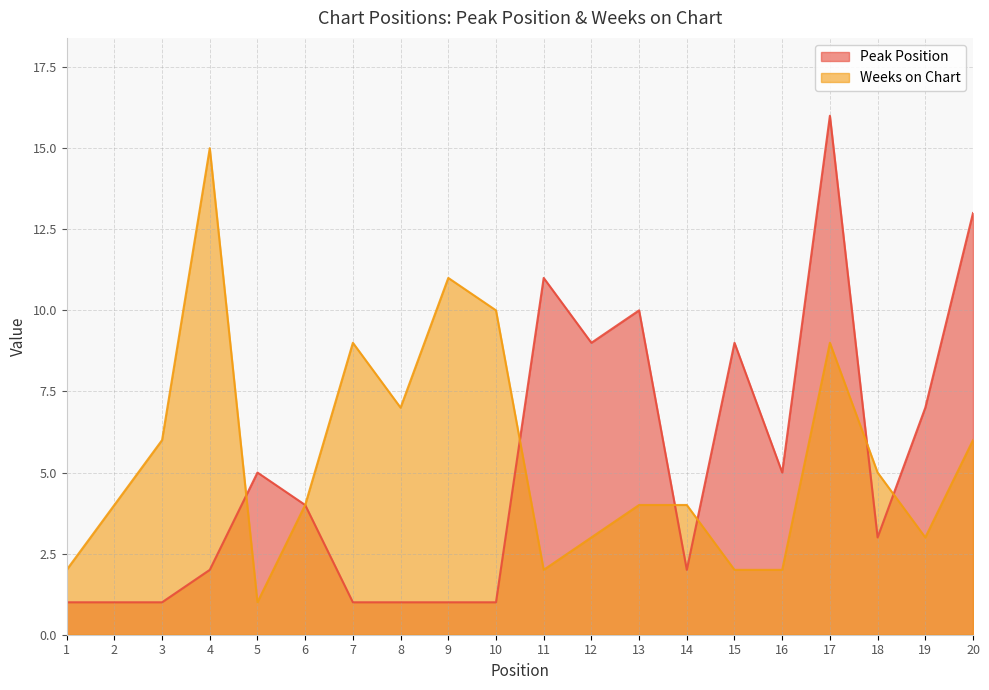

True or false: Peak Position and Weeks on Chart cross at least once.

True